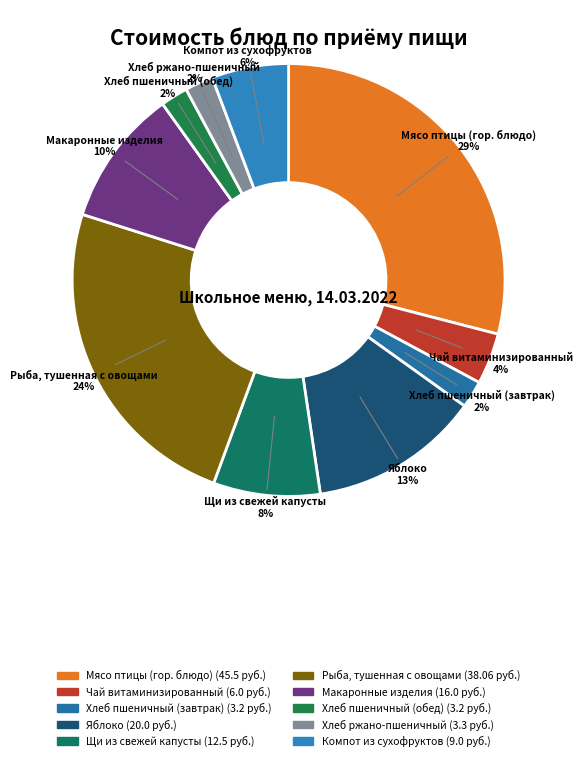

Does any single category account for the majority?

No